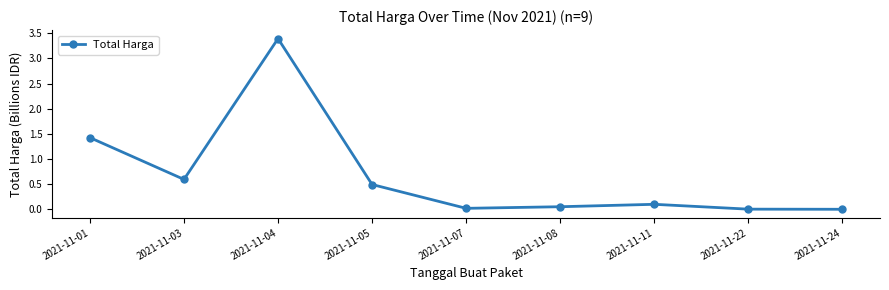

Is it true that the value at 2021-11-05 is 0.5?

True